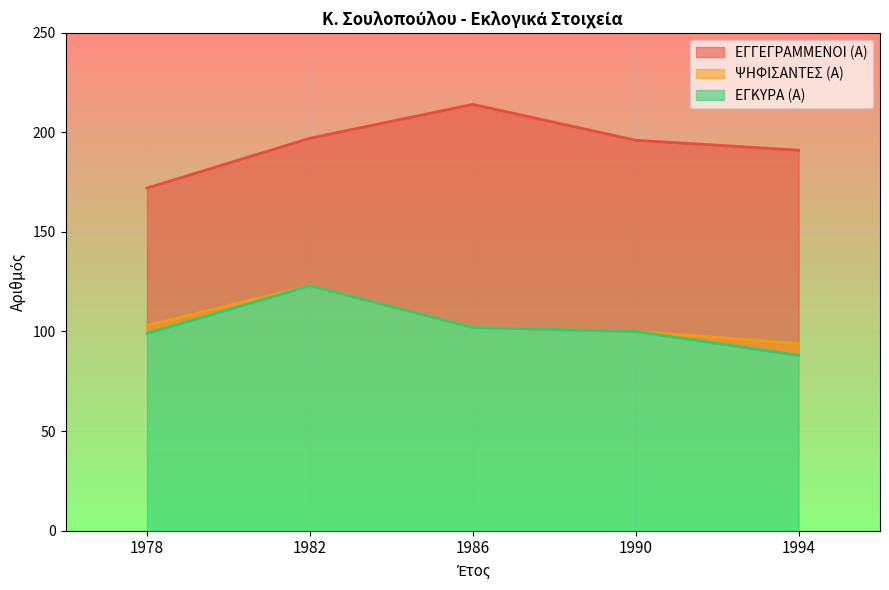

True or false: ΕΓΓΕΓΡΑΜΜΕΝΟΙ (Α) has a value of 276 at 1982.

False